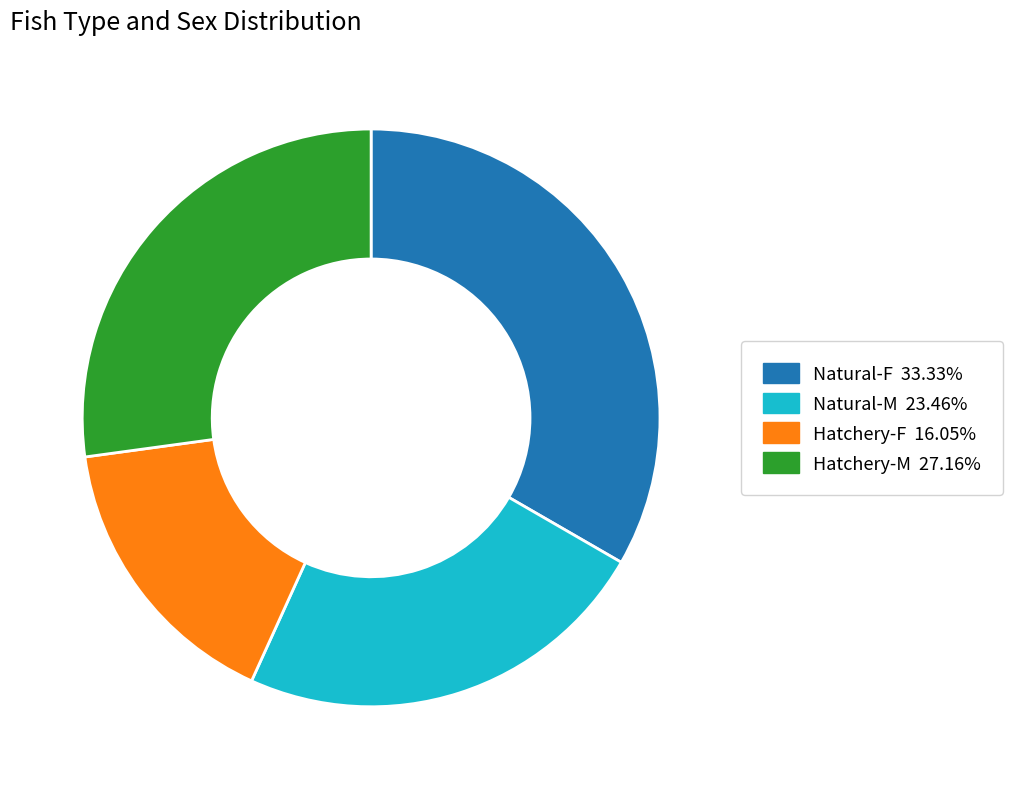

Is there a majority slice in this chart?

No